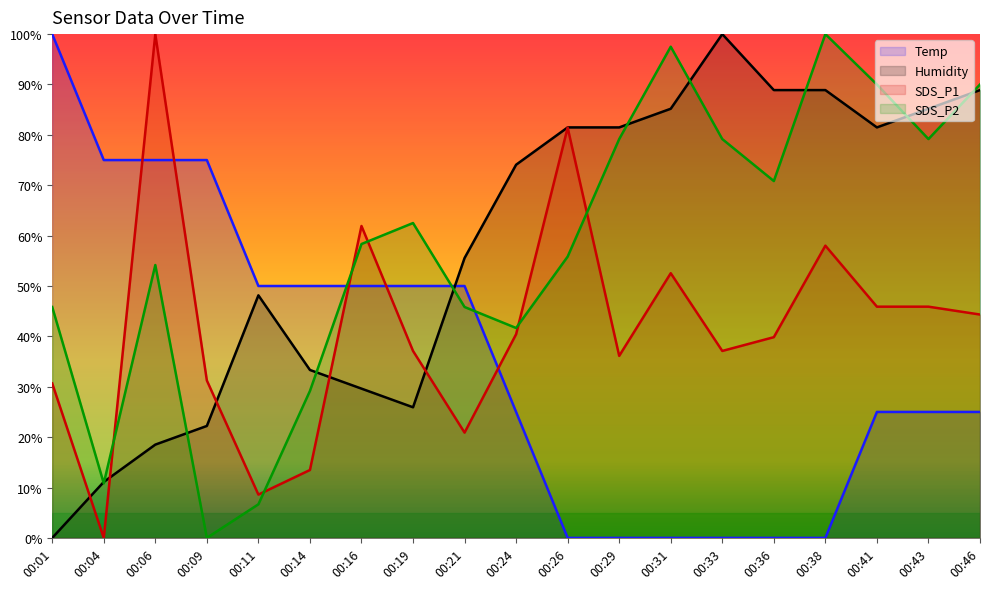

Rank the categories by SDS_P1 value from lowest to highest.

00:04, 00:11, 00:14, 00:21, 00:01, 00:09, 00:29, 00:19, 00:33, 00:36, 00:24, 00:46, 00:41, 00:43, 00:31, 00:38, 00:16, 00:26, 00:06